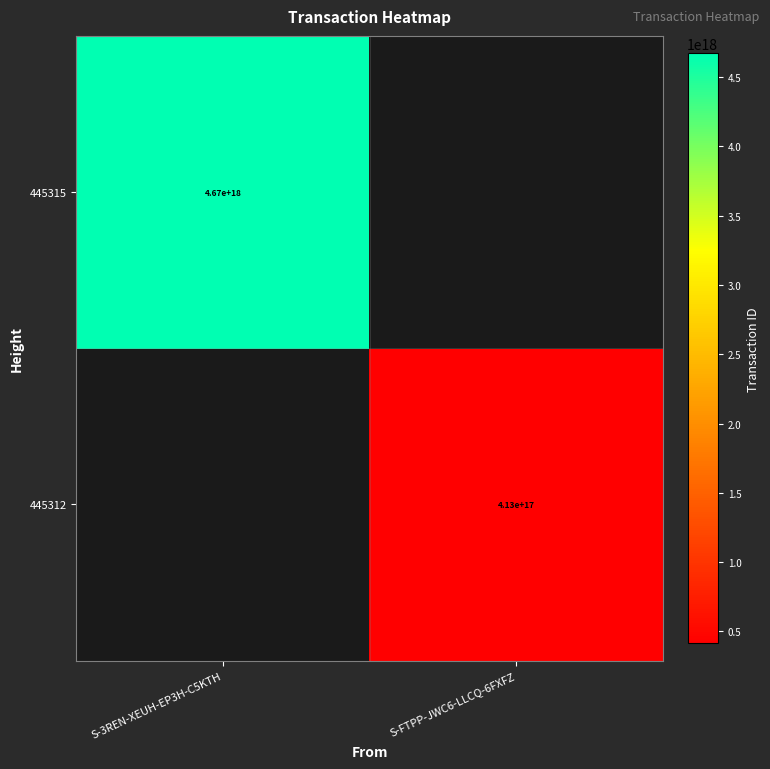

Is it true that 445315 equals 6462668051939694592 at S-3REN-XEUH-EP3H-C5KTH?

False